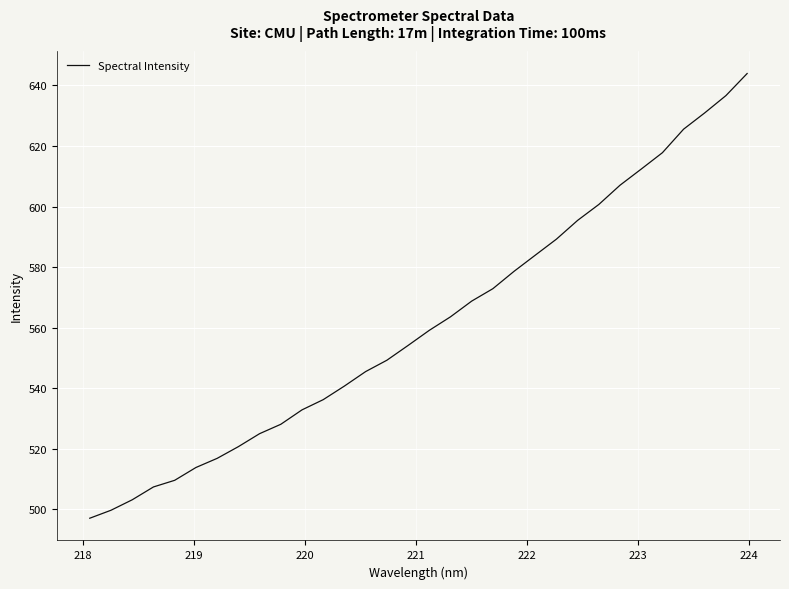

Count the number of values greater than 559.

16